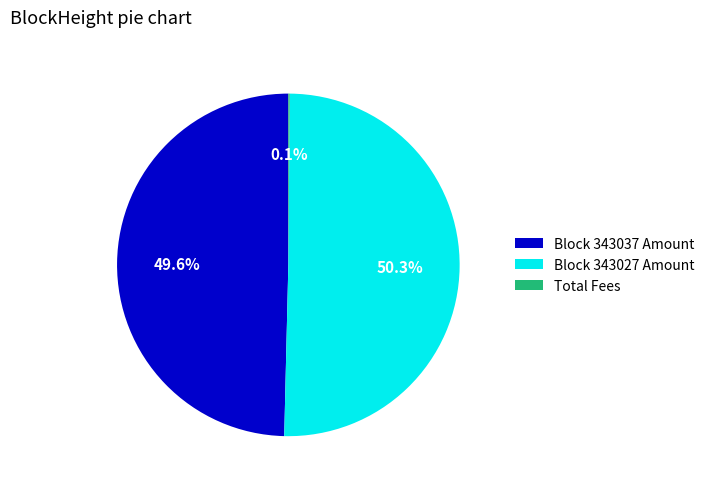

To the nearest percent, what is the average slice percentage?

33%